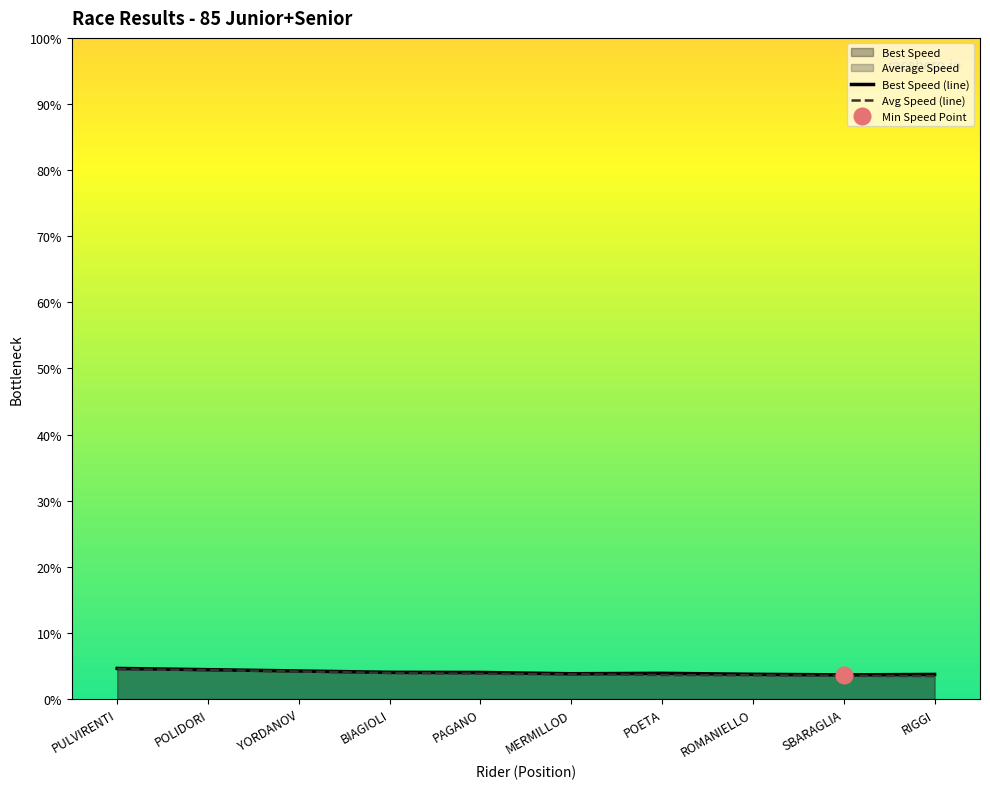

In Best Speed (line), how many points are lower than both neighbors (excluding endpoints)?

2